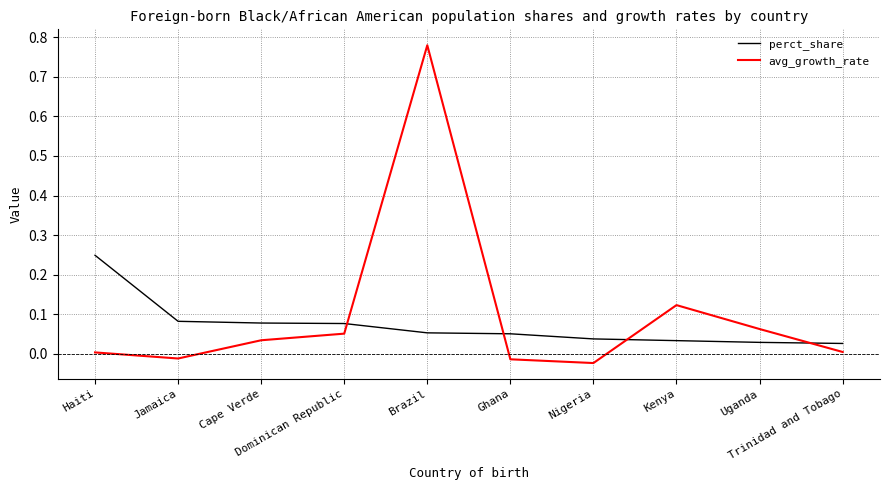

How many lines are shown in the chart?

2